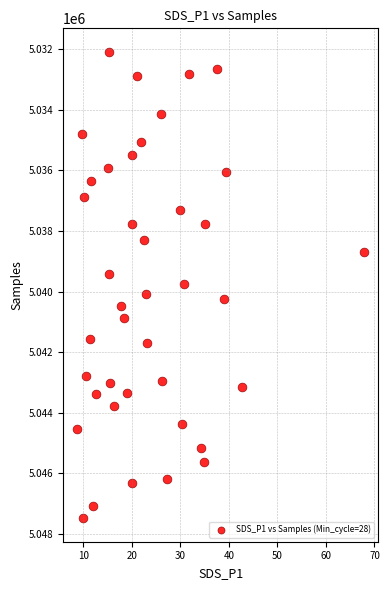

What is the range of Y values (max minus min)?

15403